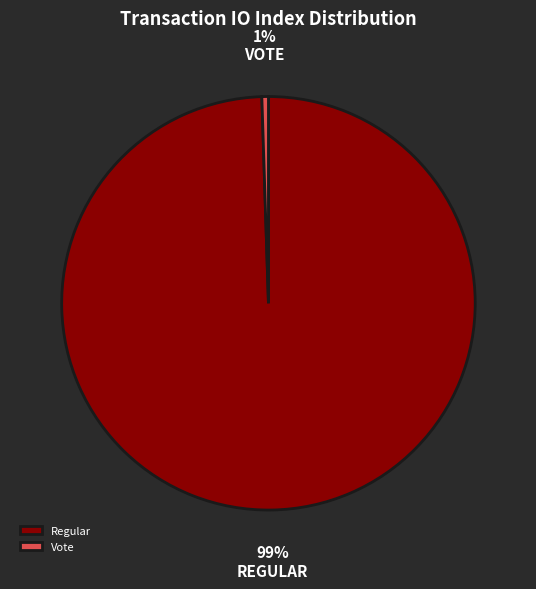

Do Regular and Vote together represent more than half of the pie?

Yes